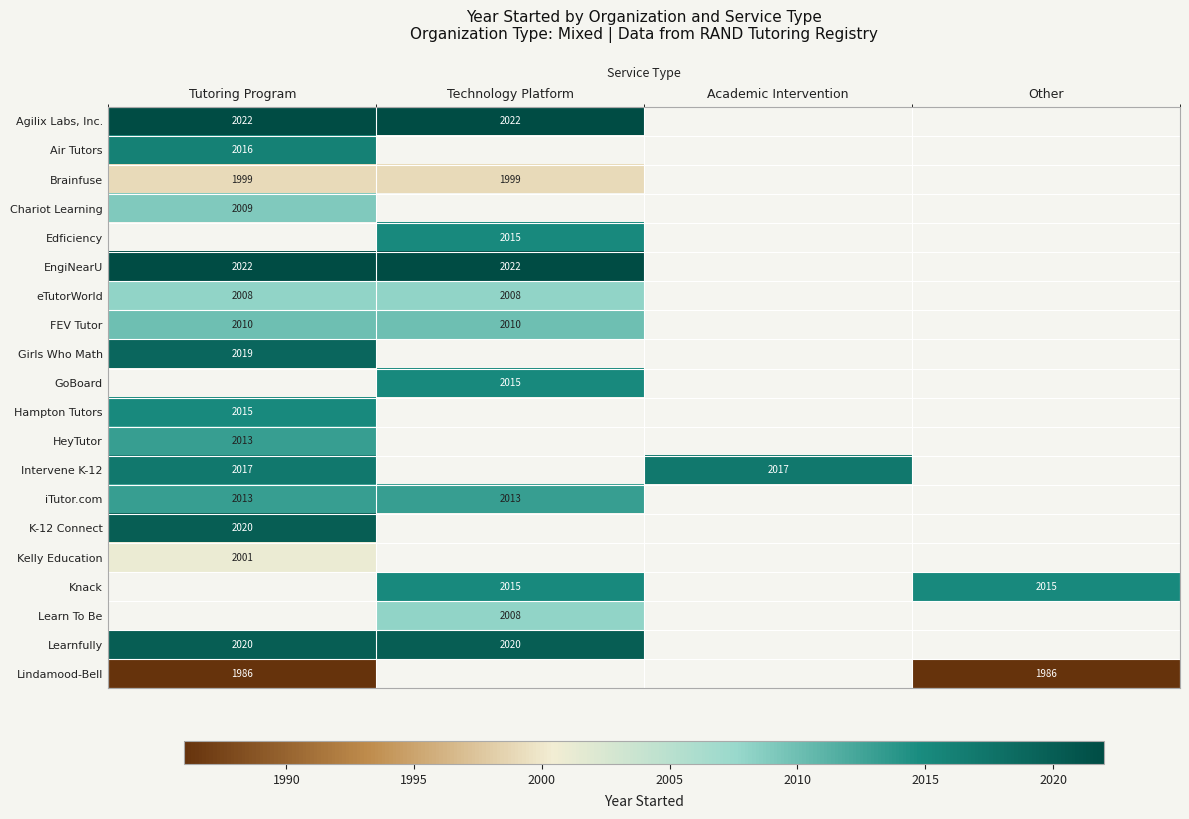

Is it true that Air Tutors equals 2016 at Tutoring Program?

True